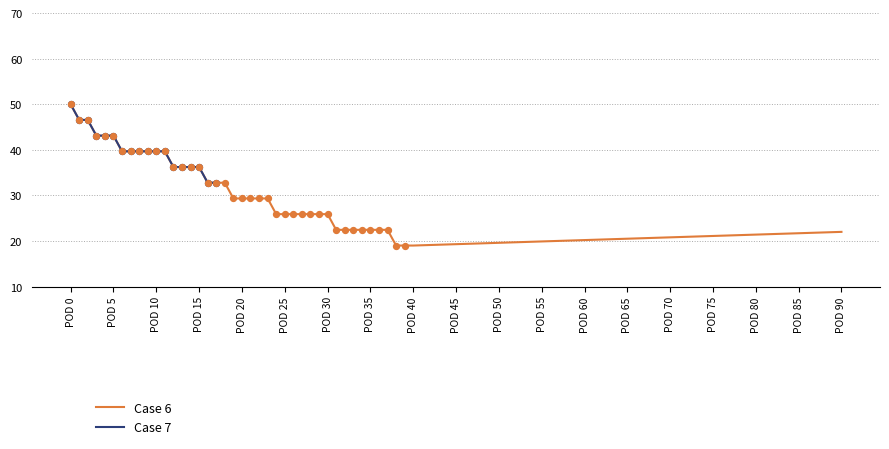

The value of Case 6 at POD 45 is 19.3. True or false?

True